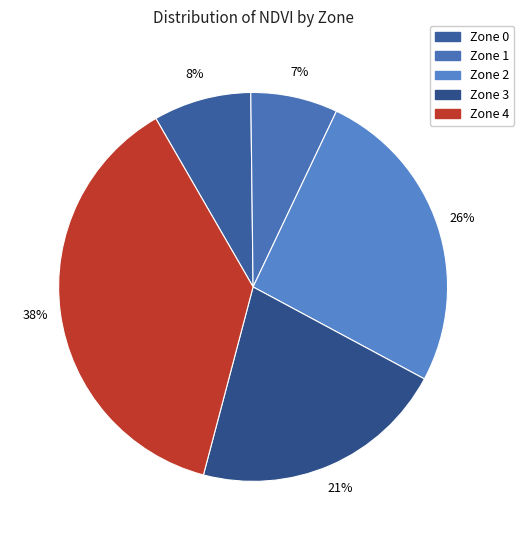

To the nearest percent, what portion does Zone 4 represent?

38%